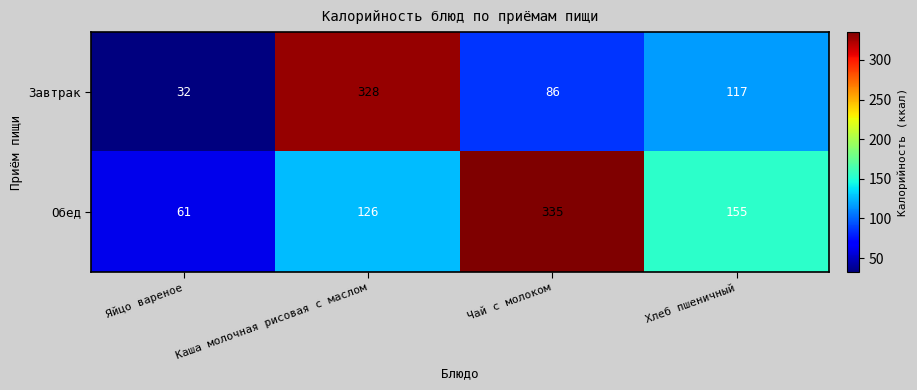

Count the number of data series in this chart.

2